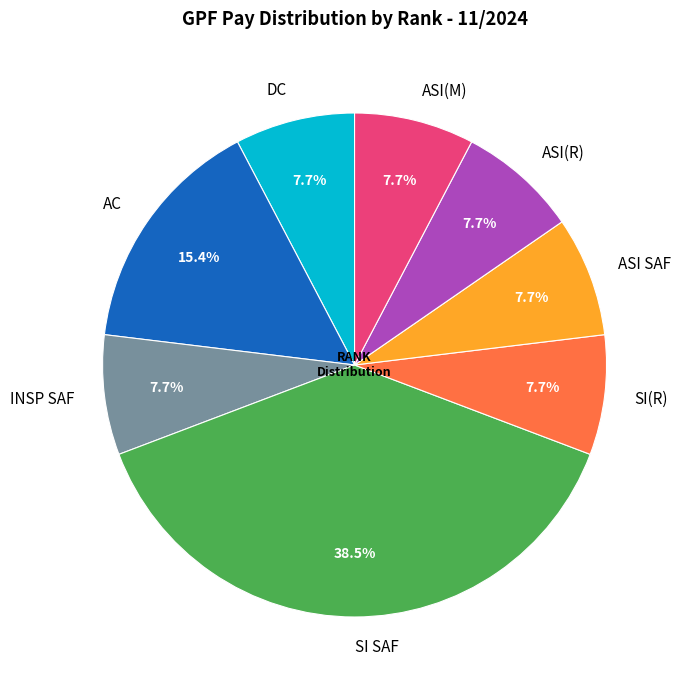

To the nearest percent, what percentage of the pie is ASI(R)?

8%